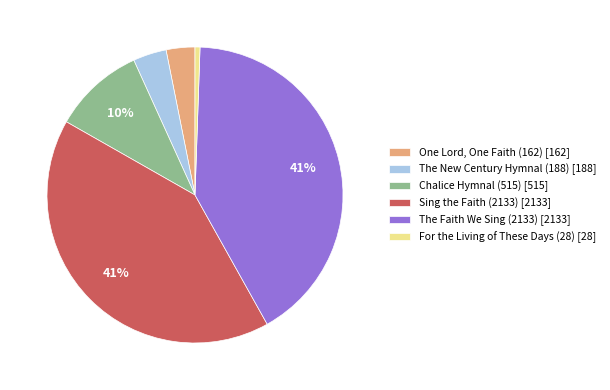

To the nearest percent, what percentage of the pie is Sing the Faith (2133)?

41%